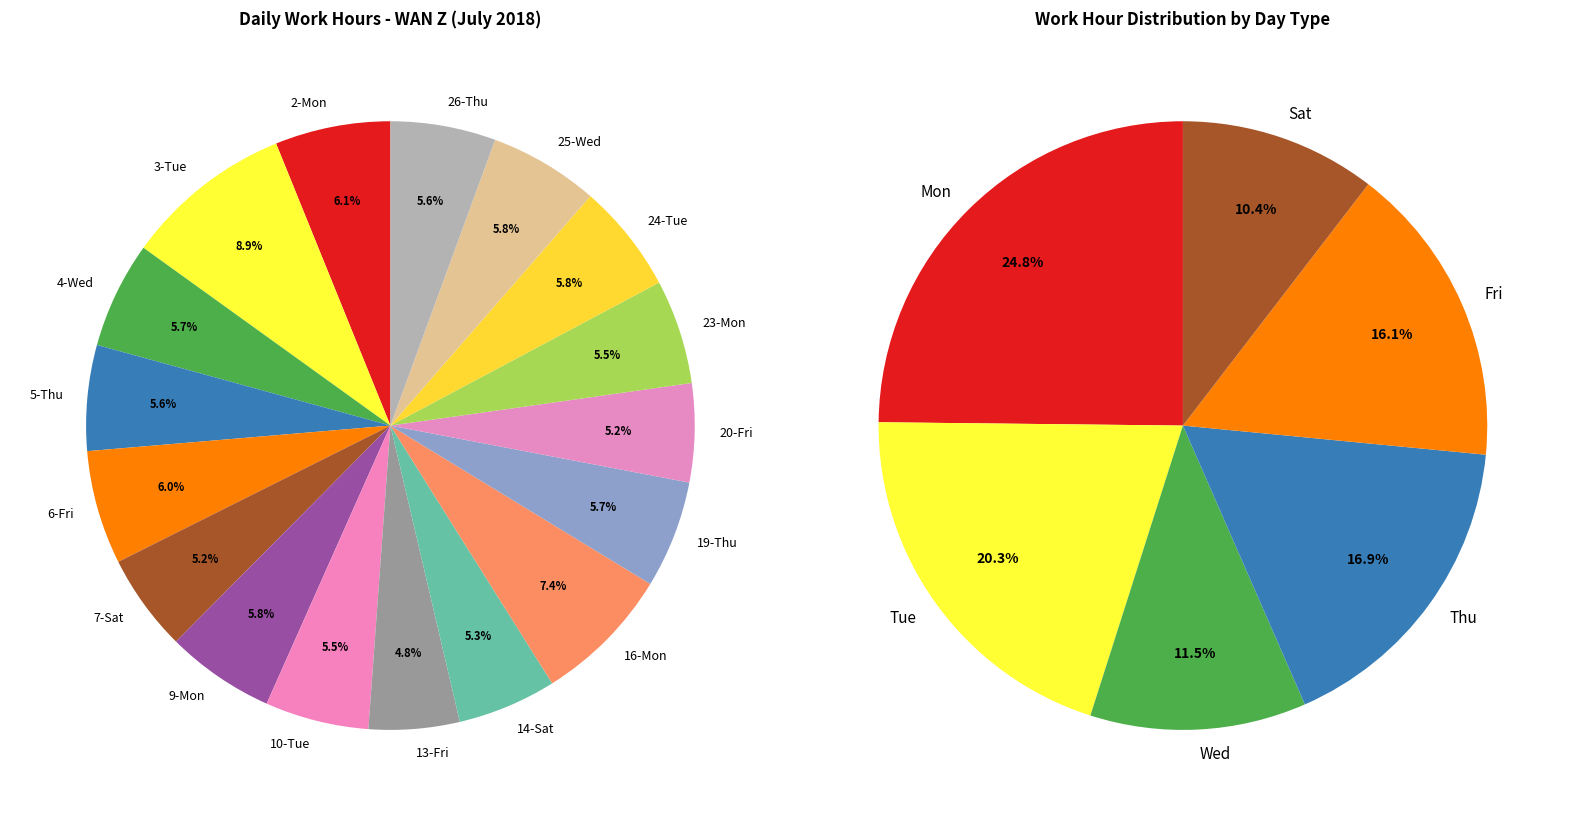

How many slices are in this pie chart?

17